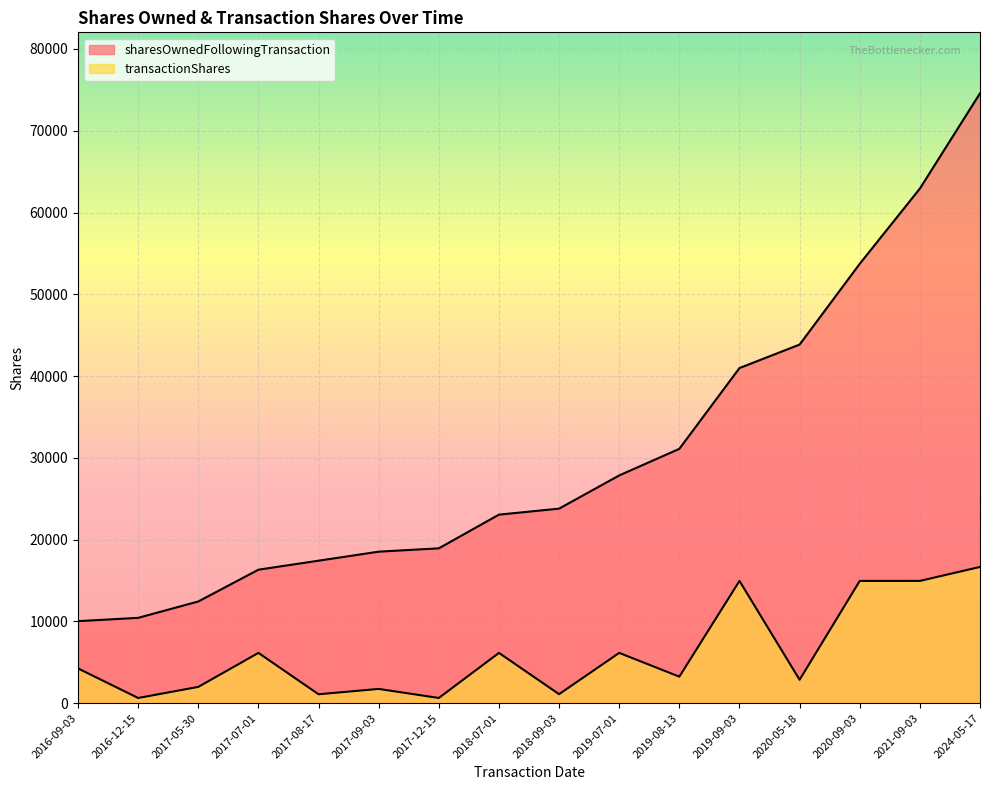

True or false: sharesOwnedFollowingTransaction has more than 1 points higher than both neighbors.

False